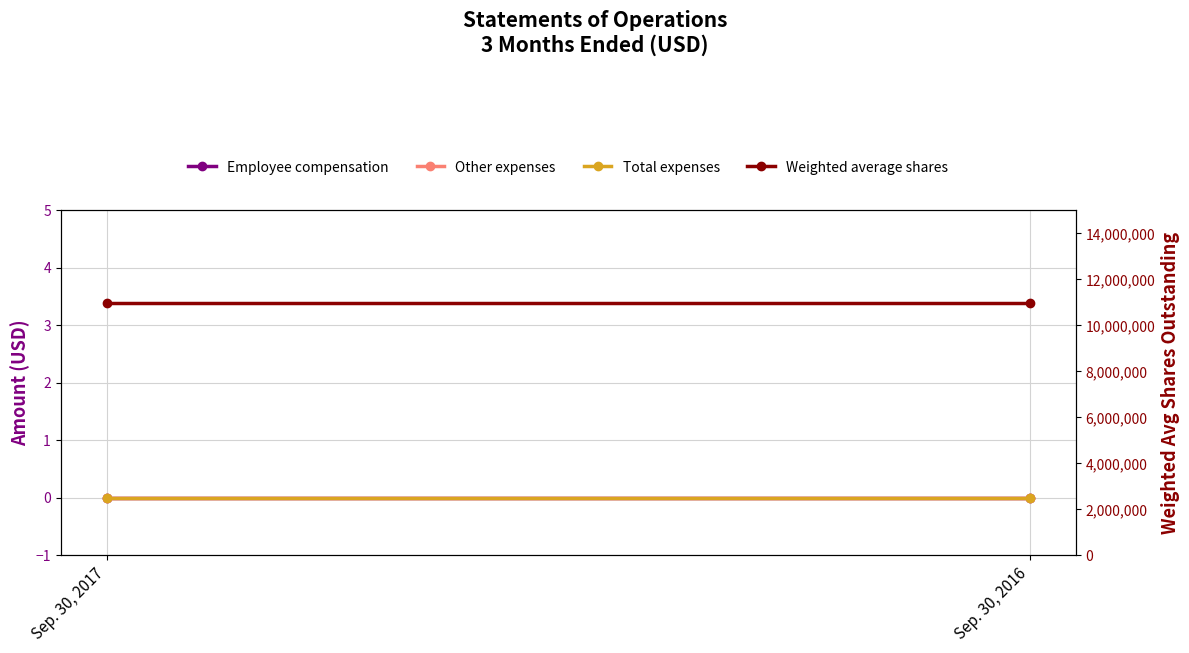

At how many categories does at least one series exceed 2975974?

2